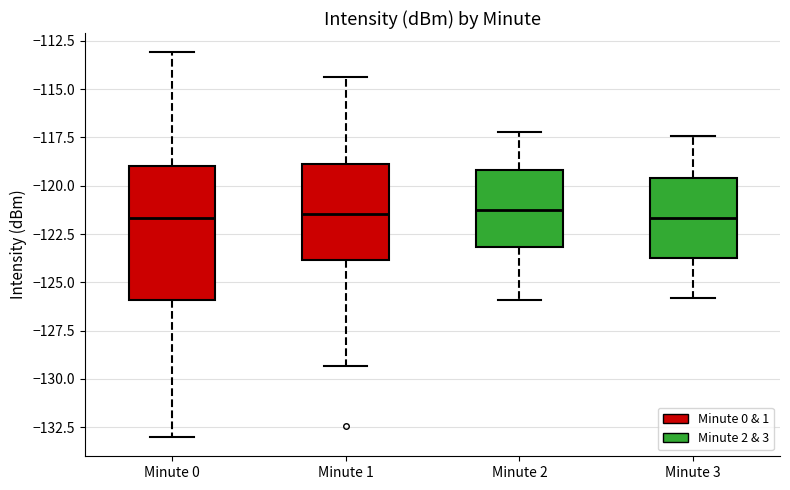

Reading left to right, transcribe this box plot: for each box, give where its median line is, the range the box spans, and where its two whiskers end, as read against the y-axis. The values are not printed on the chart, so give them approximately, as read against the axis.

Minute 0: median -121.5, box -126.0 to -119.0, whiskers -133.0 to -113.0
Minute 1: median -121.5, box -124.0 to -119.0, whiskers -129.5 to -114.5
Minute 2: median -121.0, box -123.0 to -119.0, whiskers -126.0 to -117.0
Minute 3: median -121.5, box -123.5 to -119.5, whiskers -126.0 to -117.5